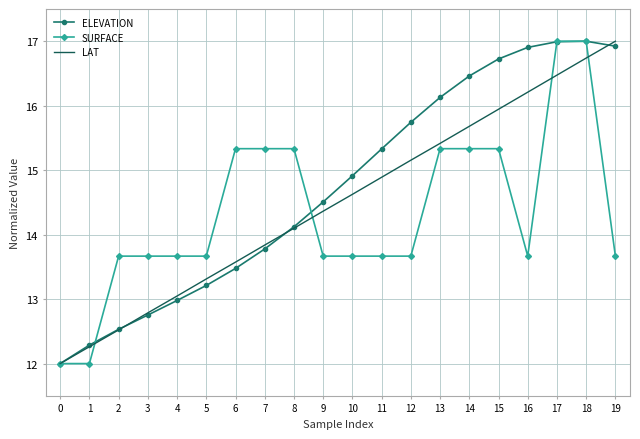

Rank the series at 10 from highest to lowest value.

ELEVATION, LAT, SURFACE